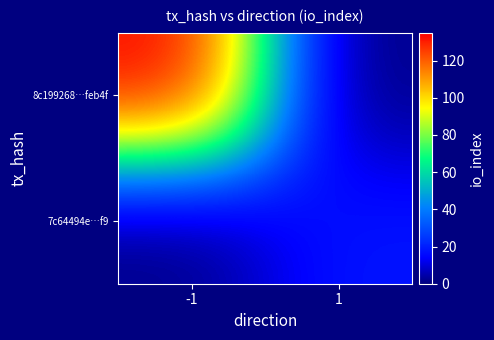

Which series has the widest spread of values?

8c199268…feb4f